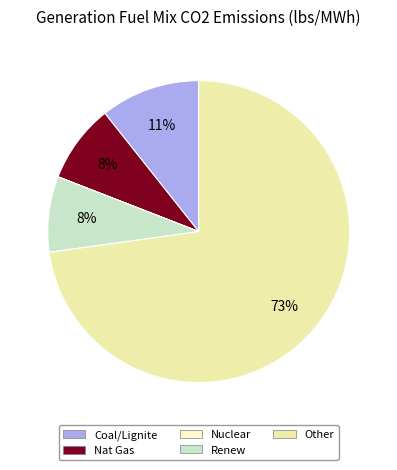

Which slice is the largest?

Other